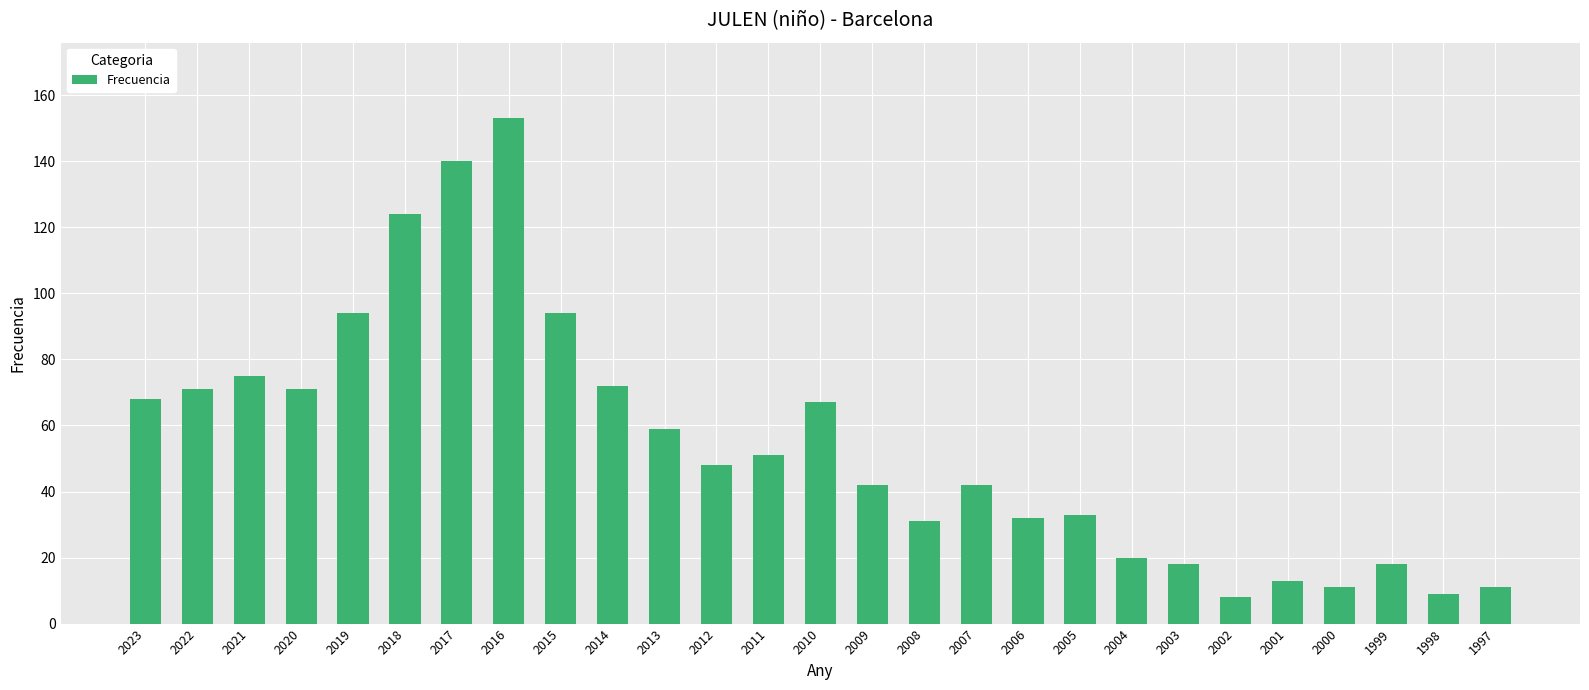

Between 2003 and 1998, which is larger?

2003